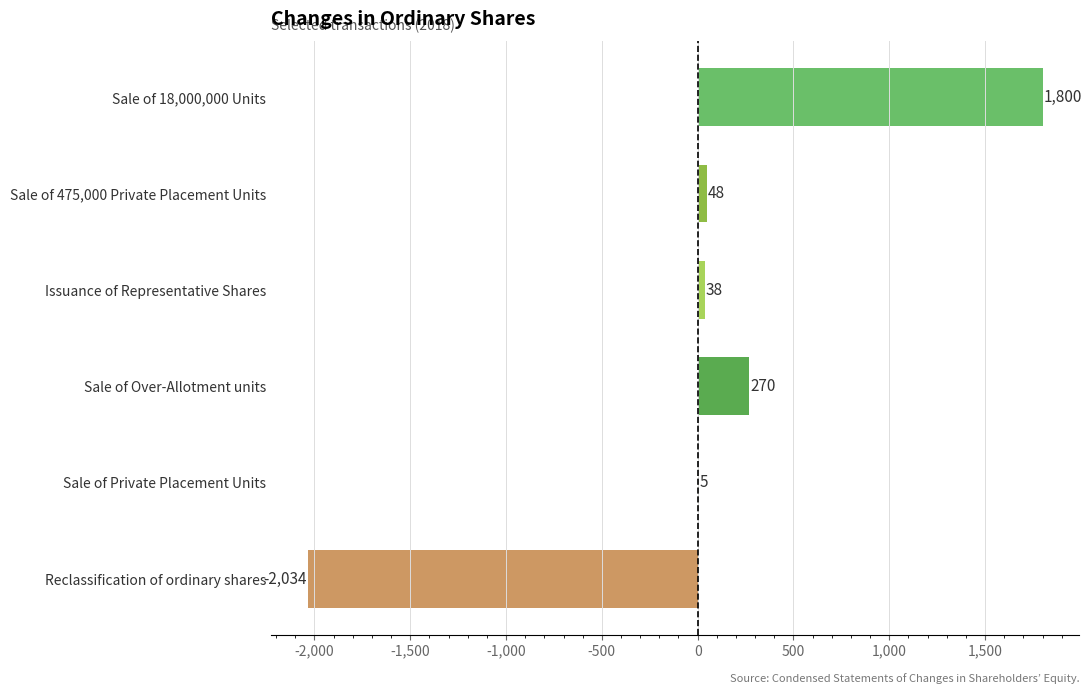

How many series are shown in this chart?

1